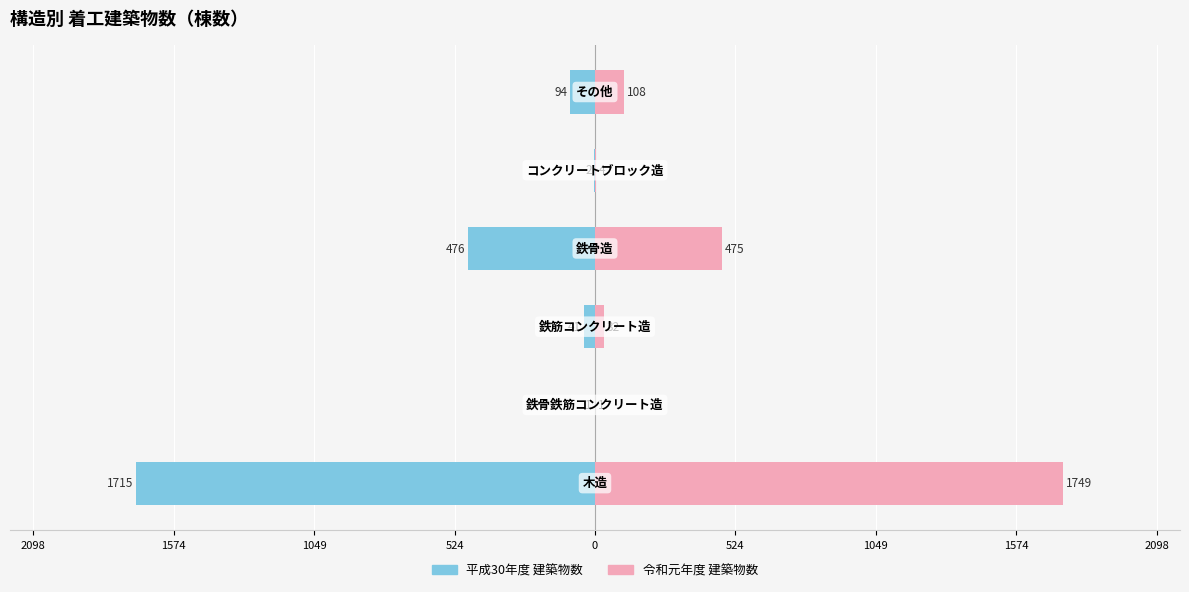

How many data points in 平成30年度 建築物数 are above -41?

2